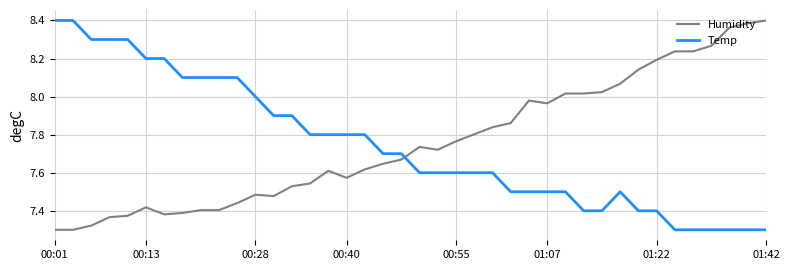

How many times do Humidity and Temp cross each other?

1